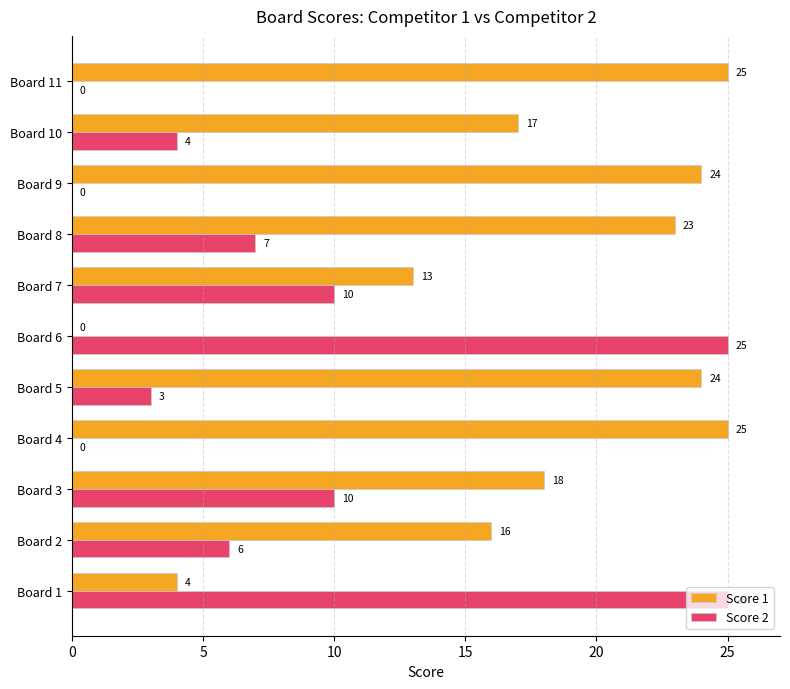

Where is Score 1 nearest to the value 12?

Board 7